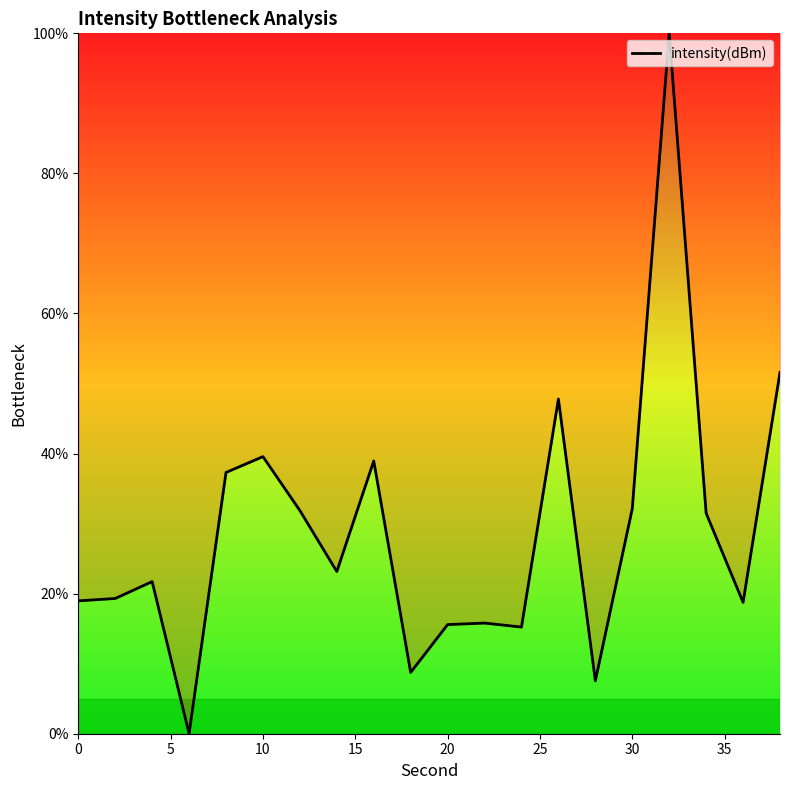

What is the maximum value shown in the chart?

100.0